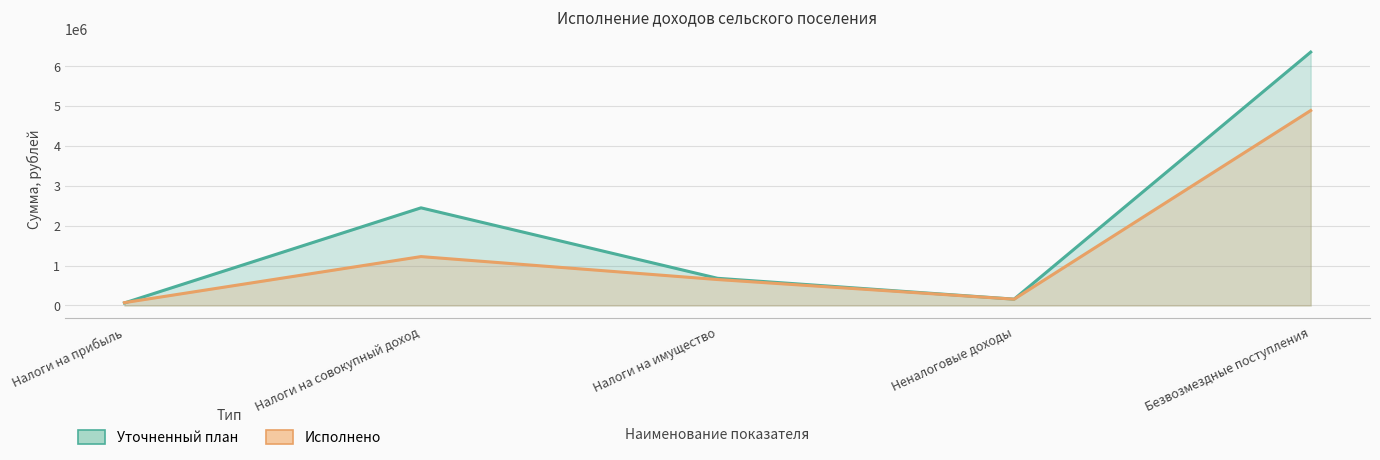

At which category is the sum across all series the highest?

Безвозмездные поступления